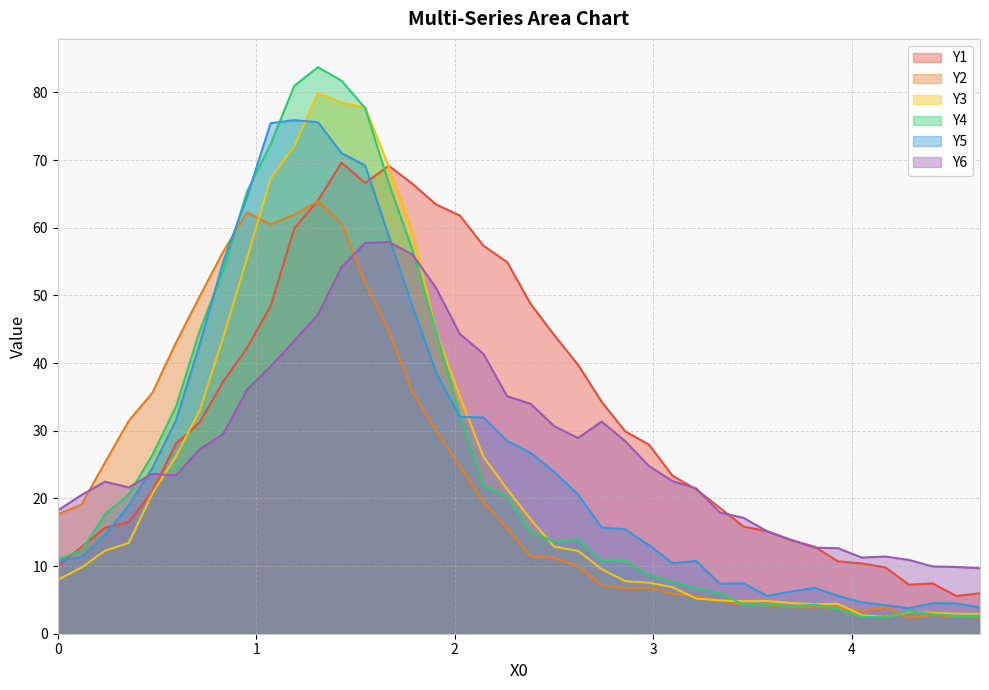

What is the maximum value shown in the chart?

83.7